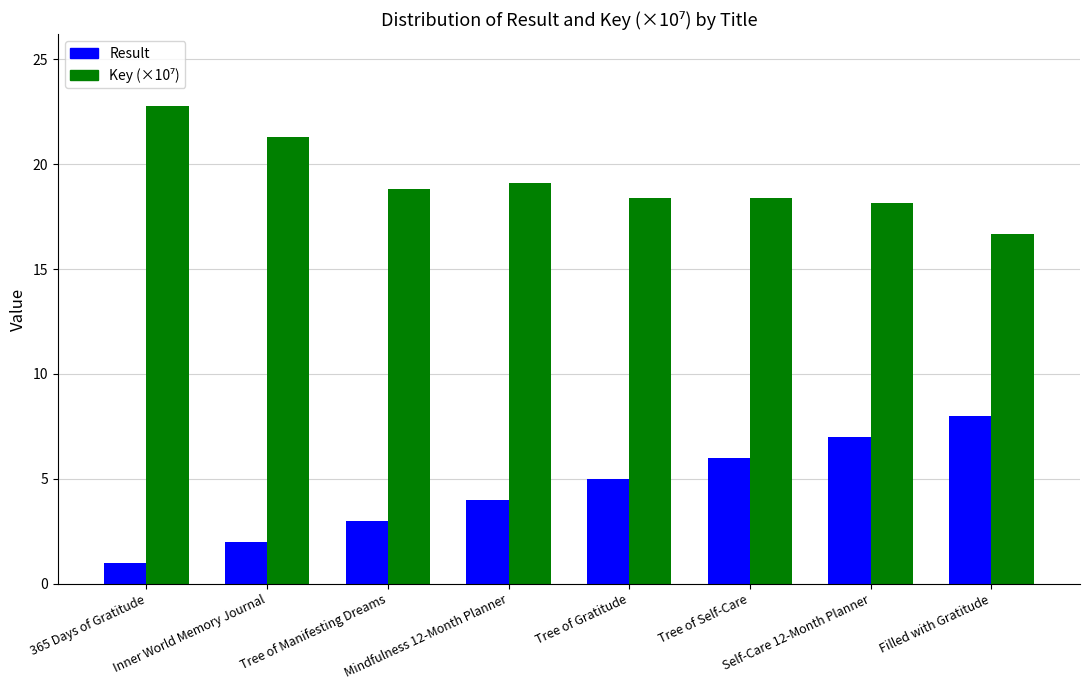

What is the maximum value for Result?

8.0